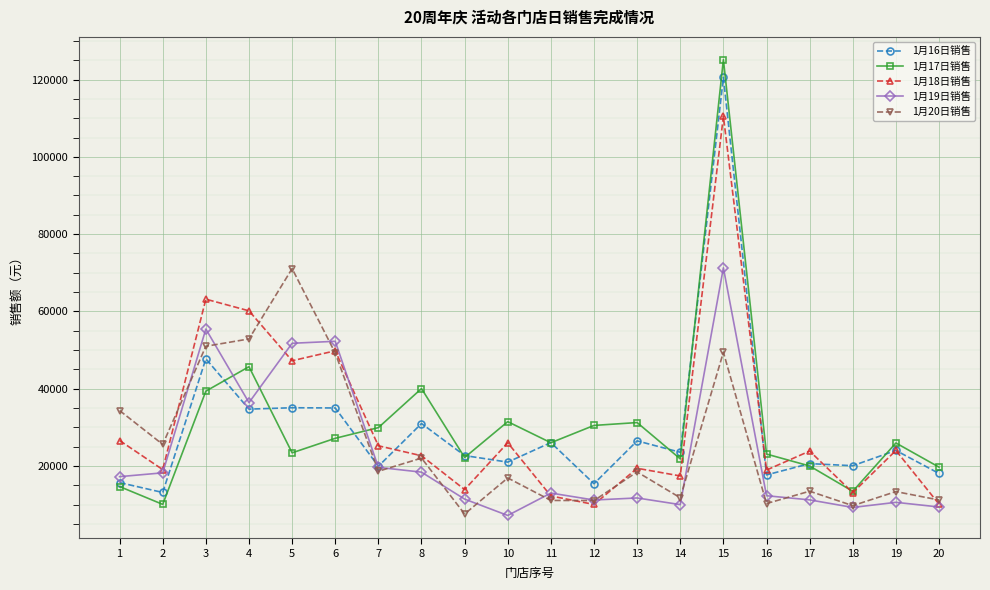

At 3, list the series in order from largest to smallest.

1月18日销售, 1月19日销售, 1月20日销售, 1月16日销售, 1月17日销售